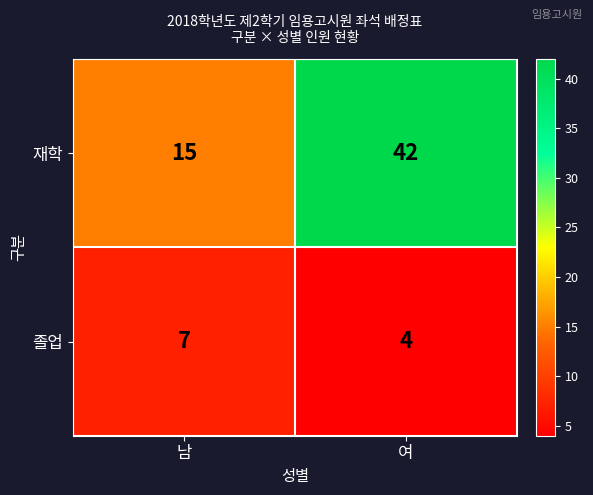

Where is 재학 nearest to the value 28?

남